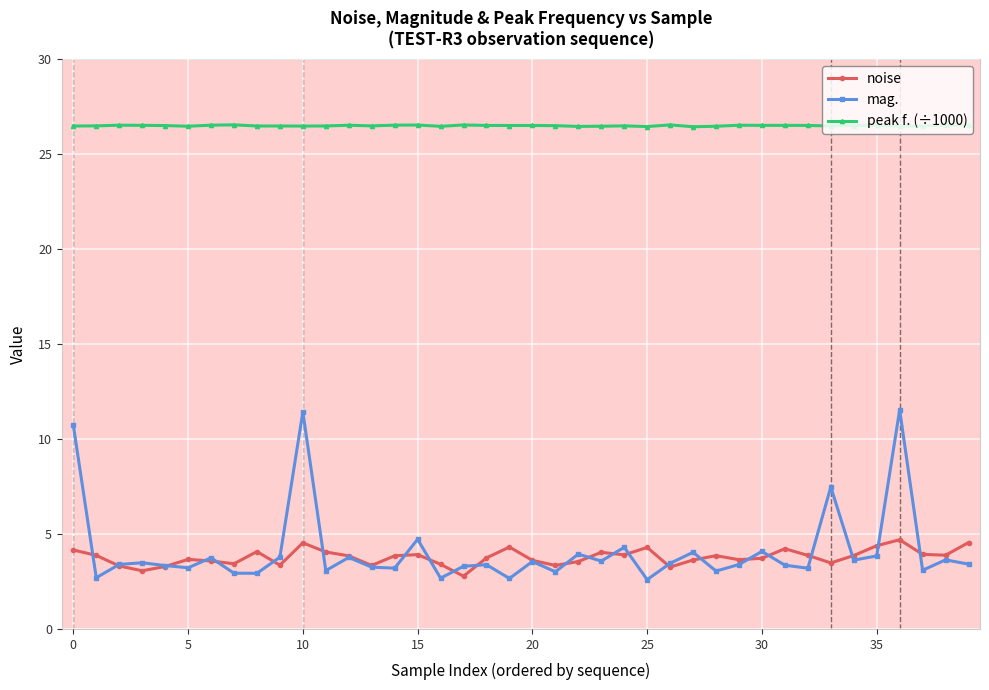

What is the maximum value shown in the chart?

26.5